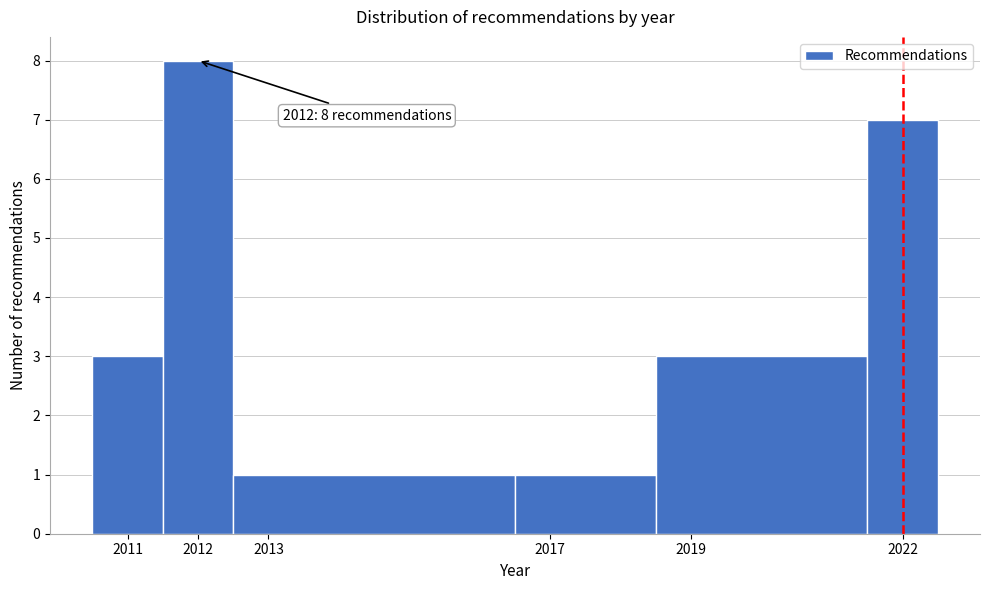

Which range on the x-axis has the tallest bar?

2011.5 to 2012.5